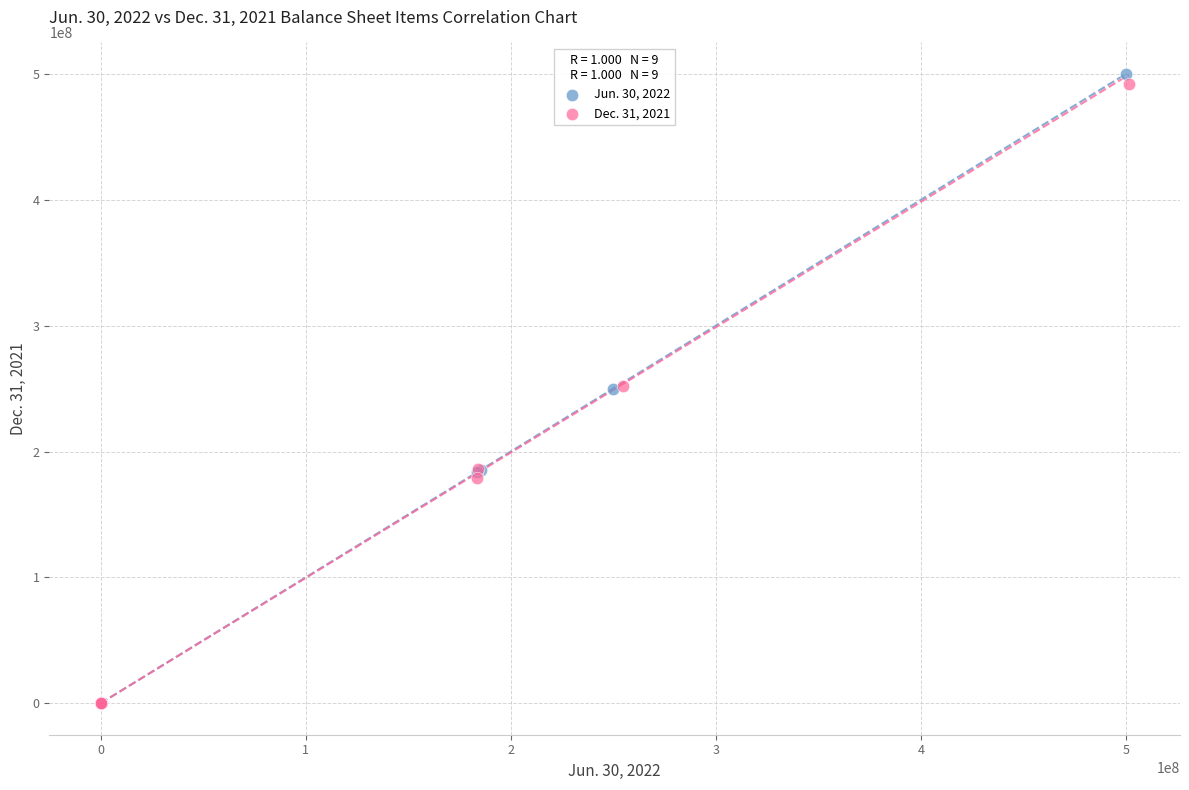

Which series has the widest spread of Y values?

Jun. 30, 2022